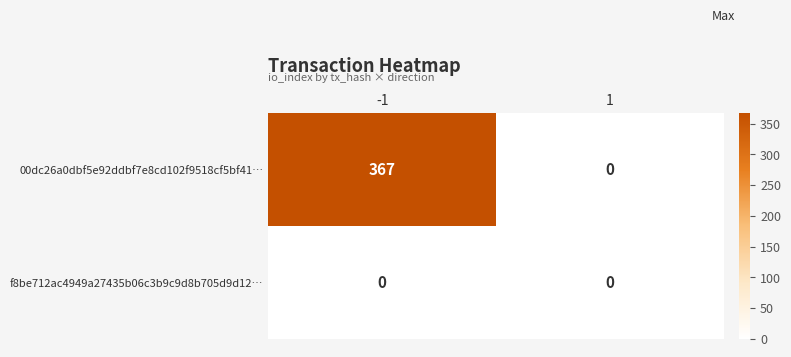

Which label corresponds to the largest value in the chart?

-1